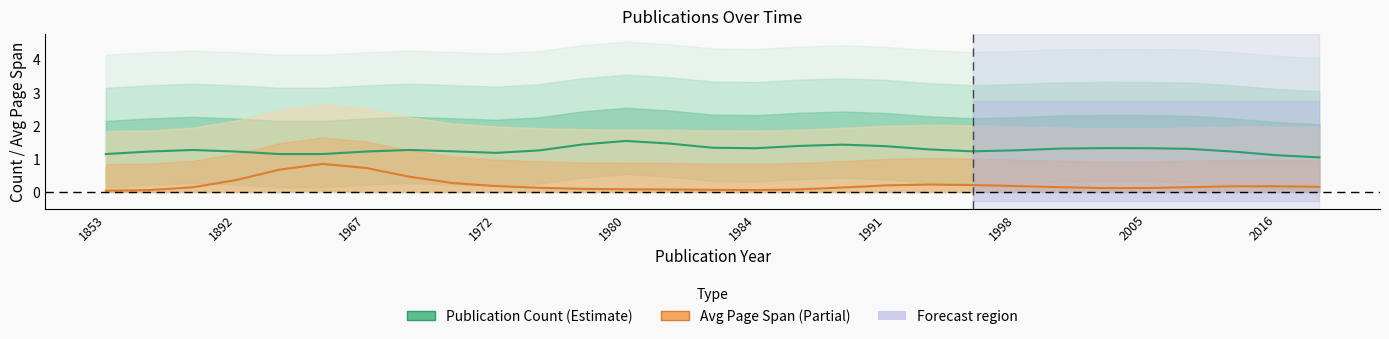

What is the difference between the second highest and minimum values in the Avg Page Span (norm.) series?

0.7